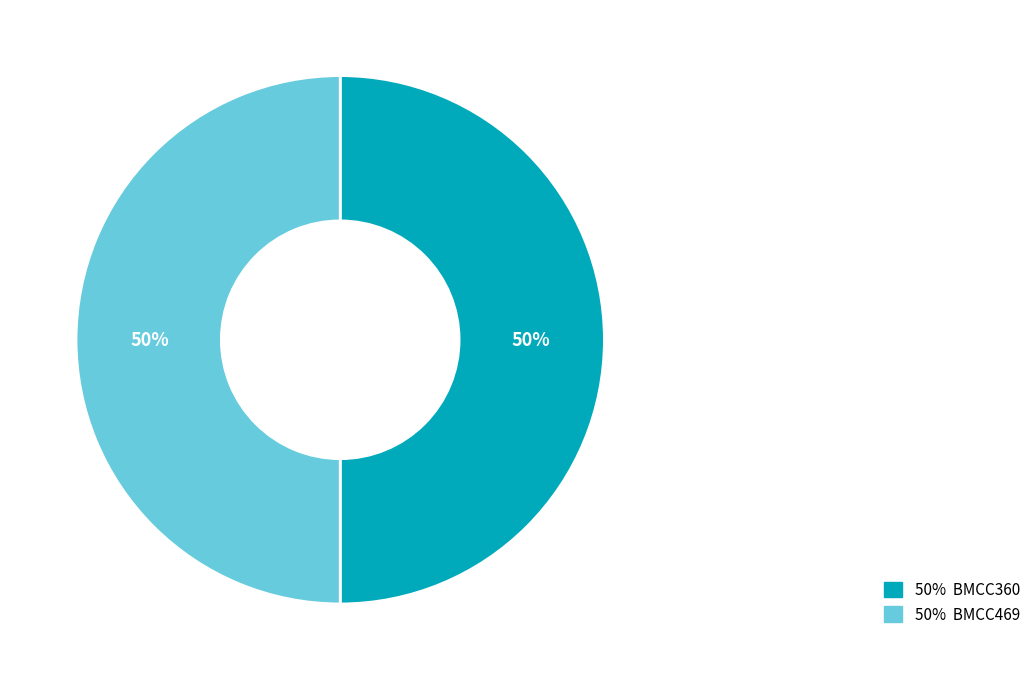

Combined, do 50% BMCC360 and 50% BMCC469 account for over 50%?

Yes